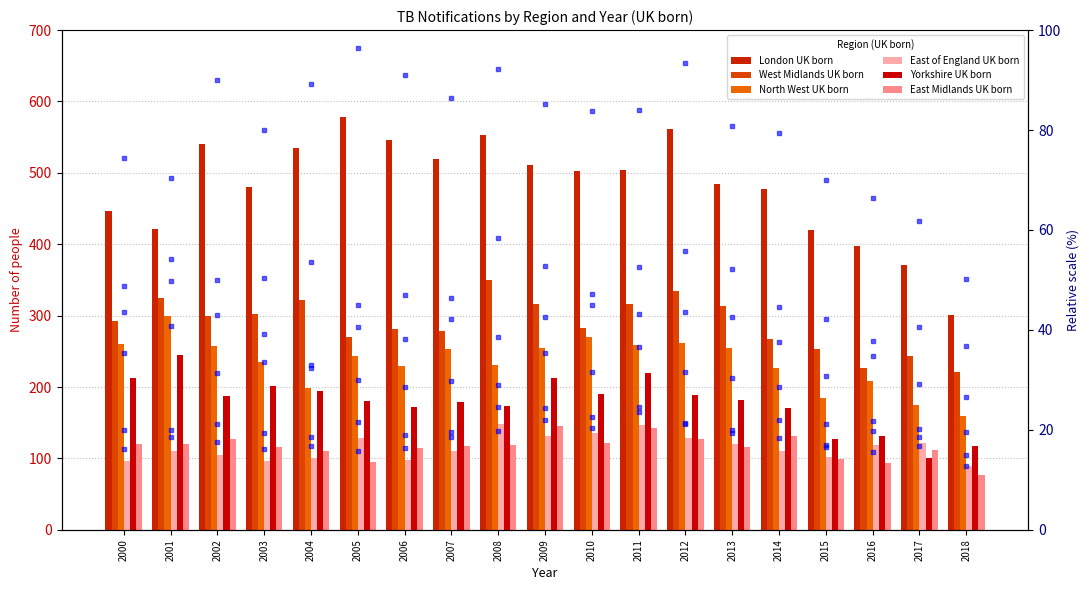

What are all the series names shown in the legend?

London UK born, West Midlands UK born, North West UK born, East of England UK born, Yorkshire UK born, East Midlands UK born